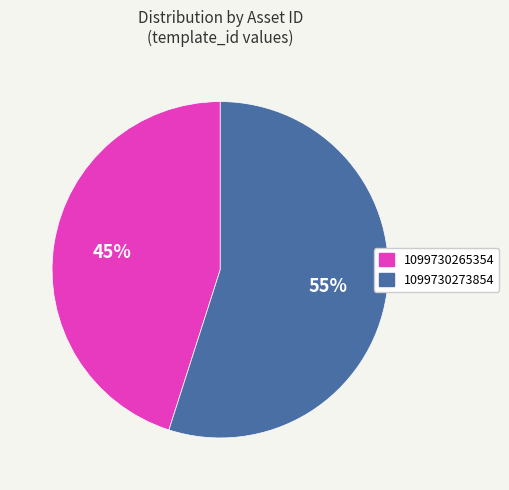

How many segments does this pie chart have?

2